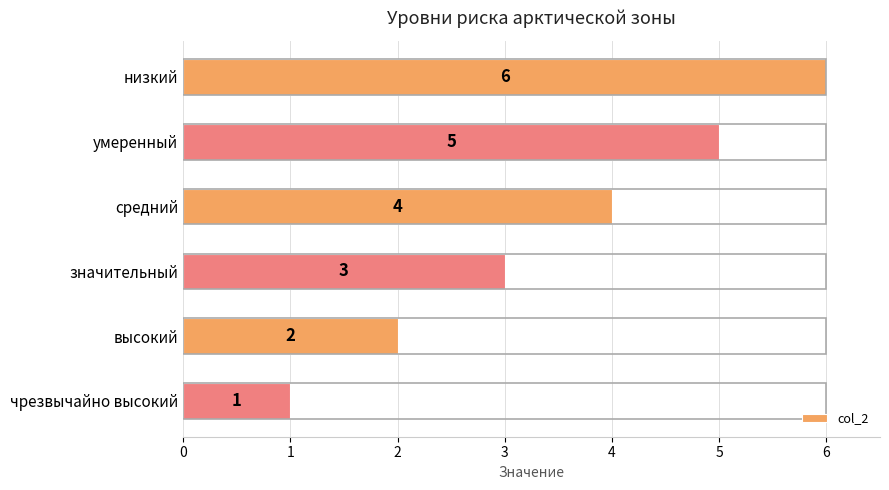

How many data points are less than 4?

3